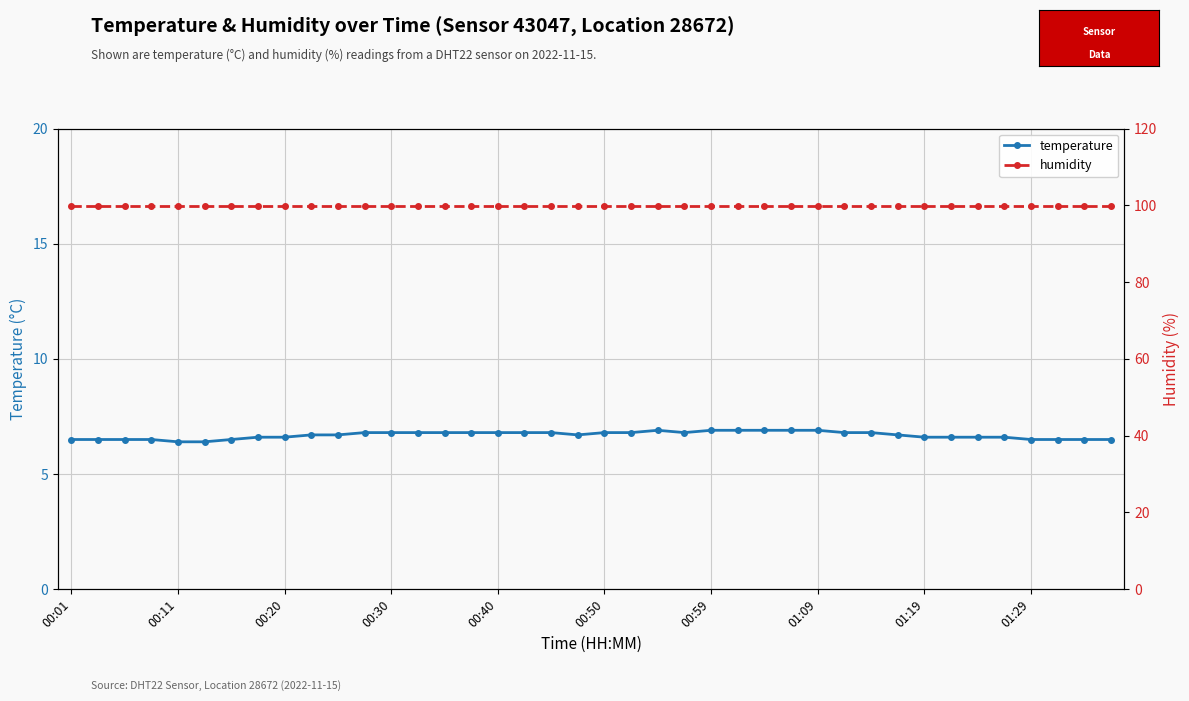

In temperature, how many points are higher than both neighbors (excluding endpoints)?

1